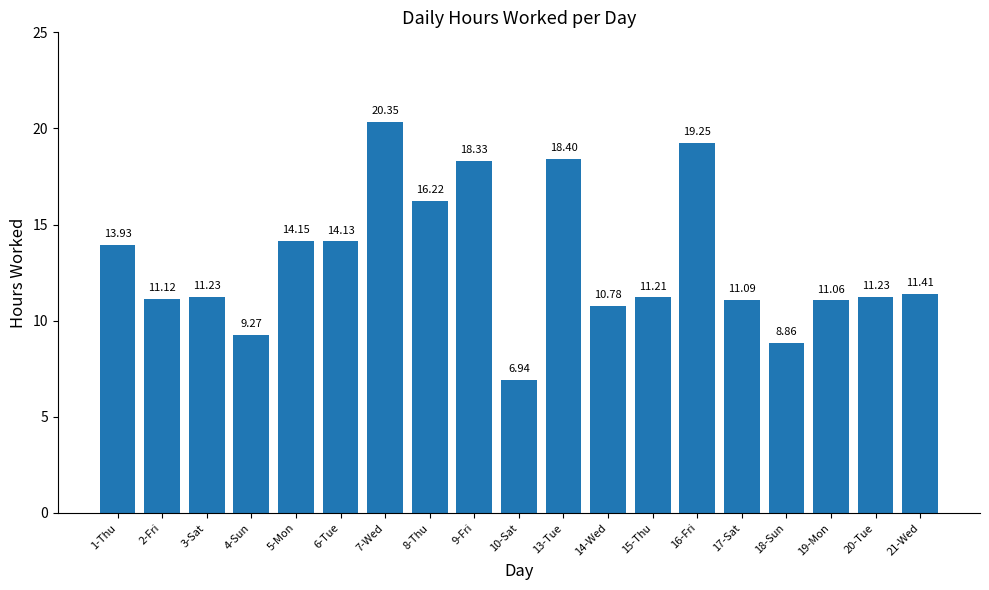

How many values are below 11?

4